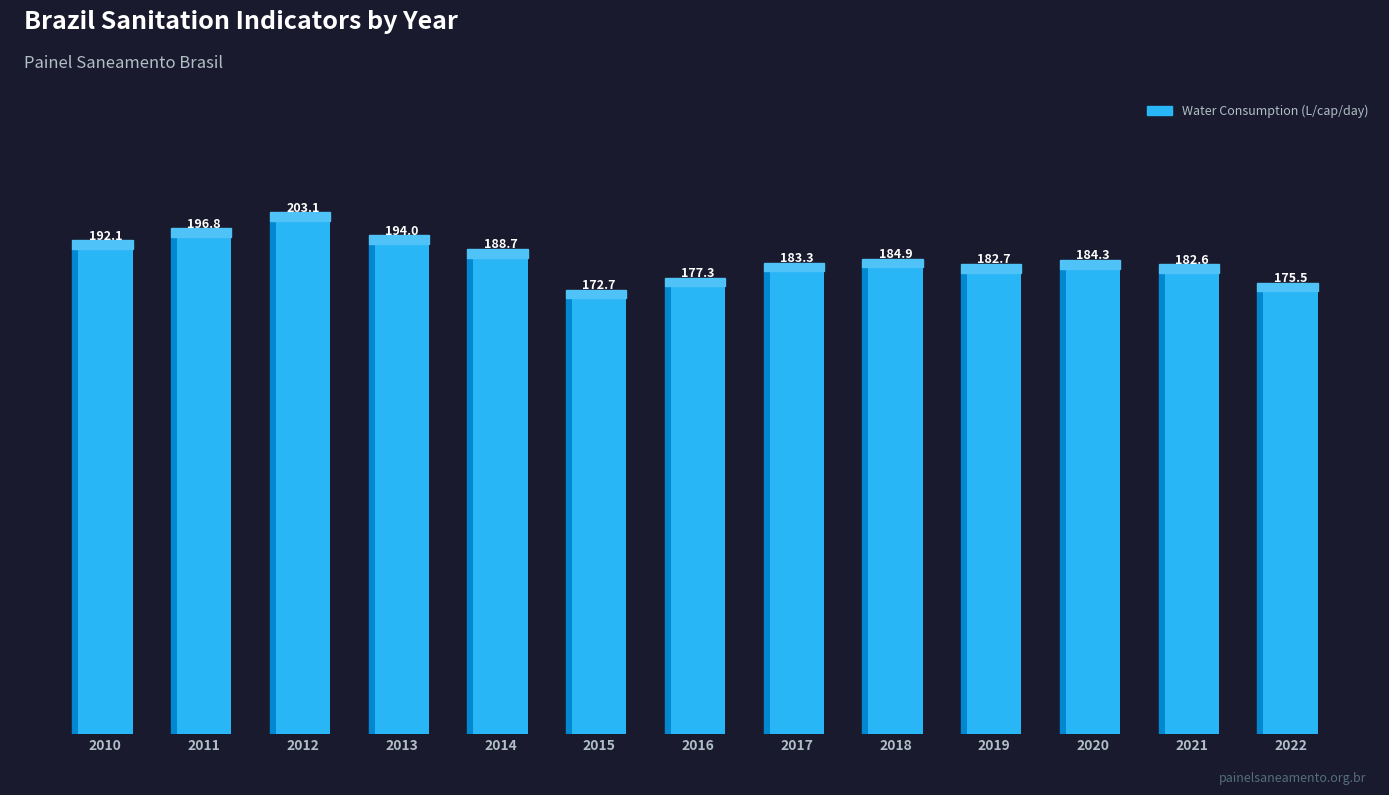

What is the change in value from 2010 to 2017?

-8.8